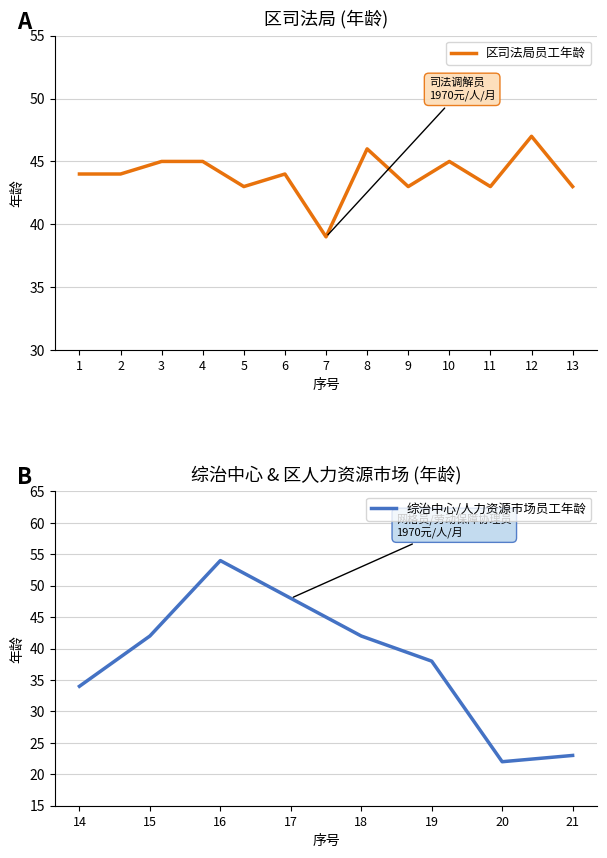

At which label does the data first exceed 43?

1